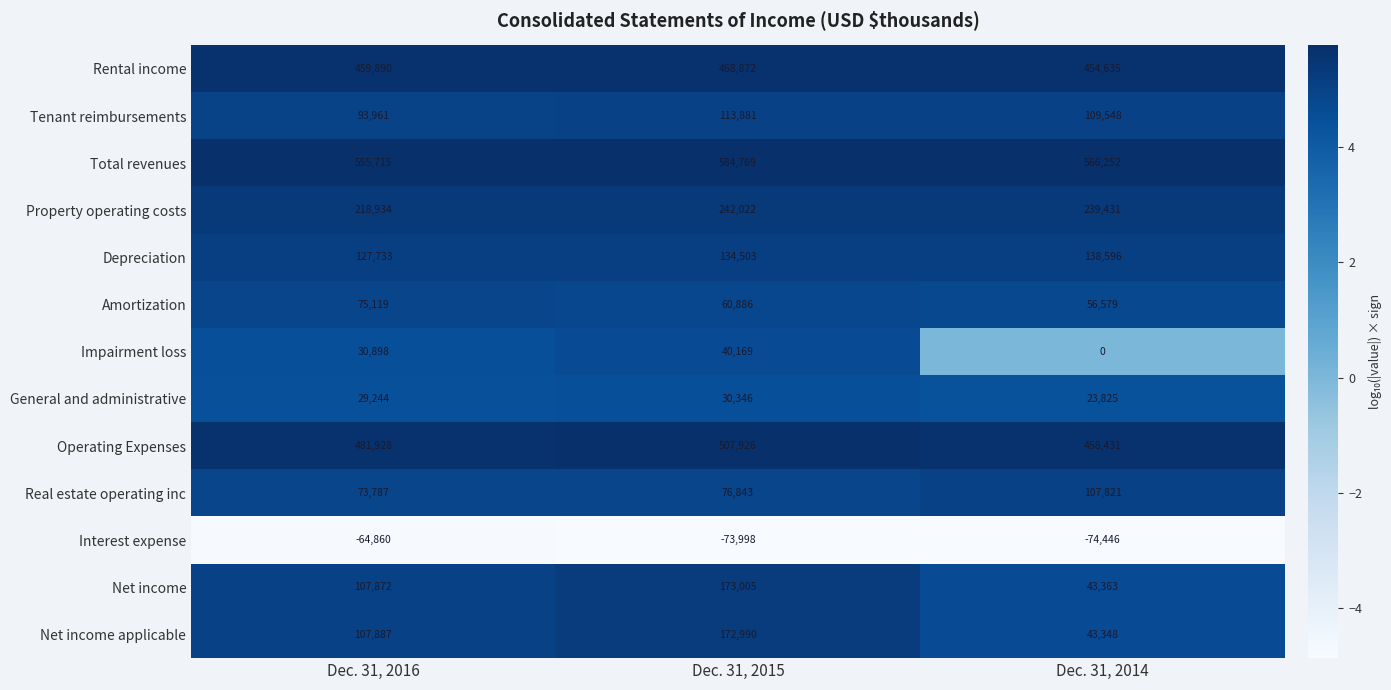

What is the sum of the Total revenues values at Dec. 31, 2015 and Dec. 31, 2016?

1140484